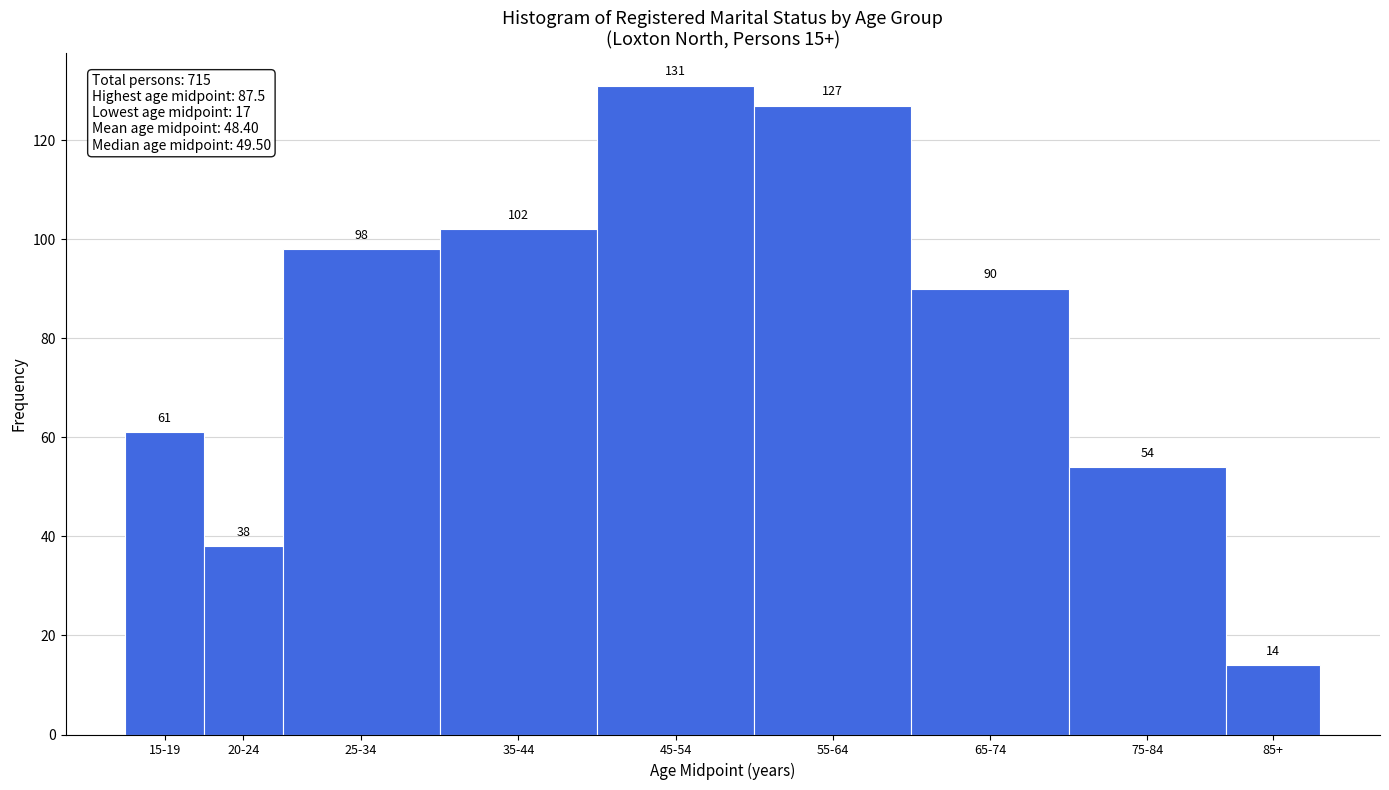

Reading left to right, transcribe all the data shown in this chart.

61	38	98	102	131	127	90	54	14